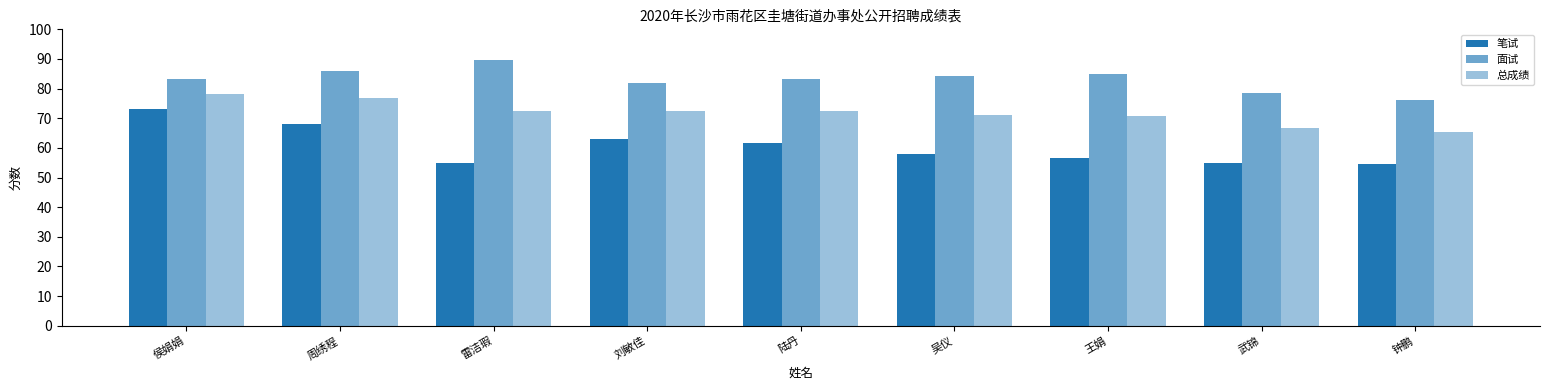

How many series are shown in this chart?

3